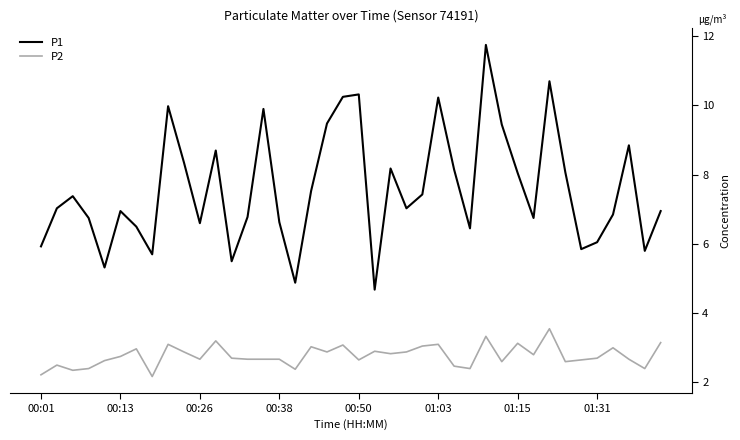

Rank the series by their maximum value, from highest to lowest.

P1, P2